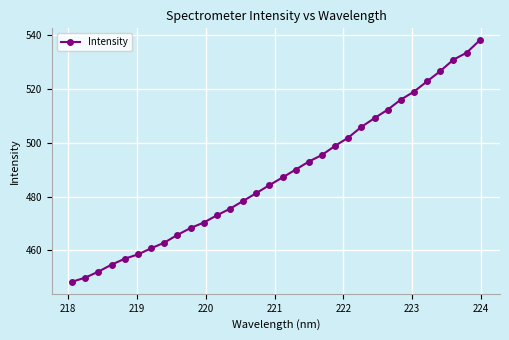

What is the sum of all values?

15620.3